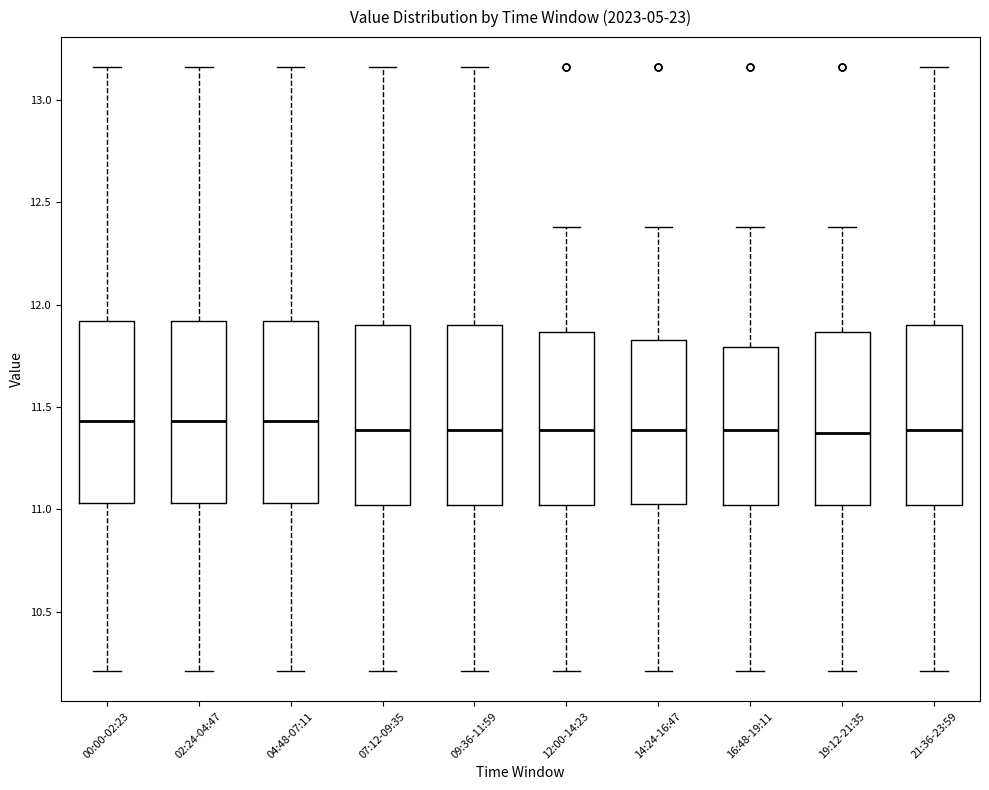

Where does the median line of the box for 16:48-19:11 sit on the y-axis? The values are not printed on the chart, so give them approximately, as read against the axis.

11.40